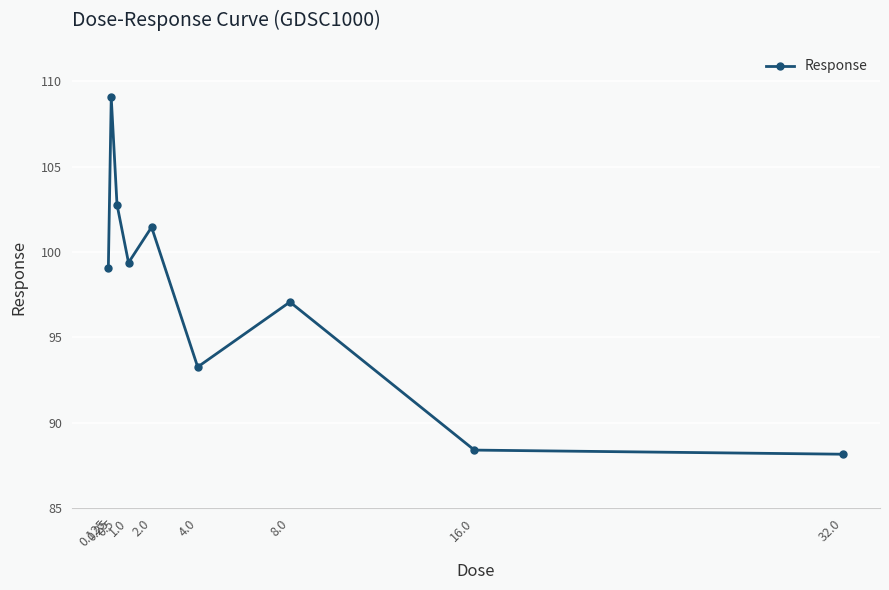

Reading left to right, what are all the values shown in this chart?

0.125=99.1	0.25=109.0	0.5=102.8	1.0=99.4	2.0=101.4	4.0=93.3	8.0=97.1	16.0=88.4	32.0=88.2